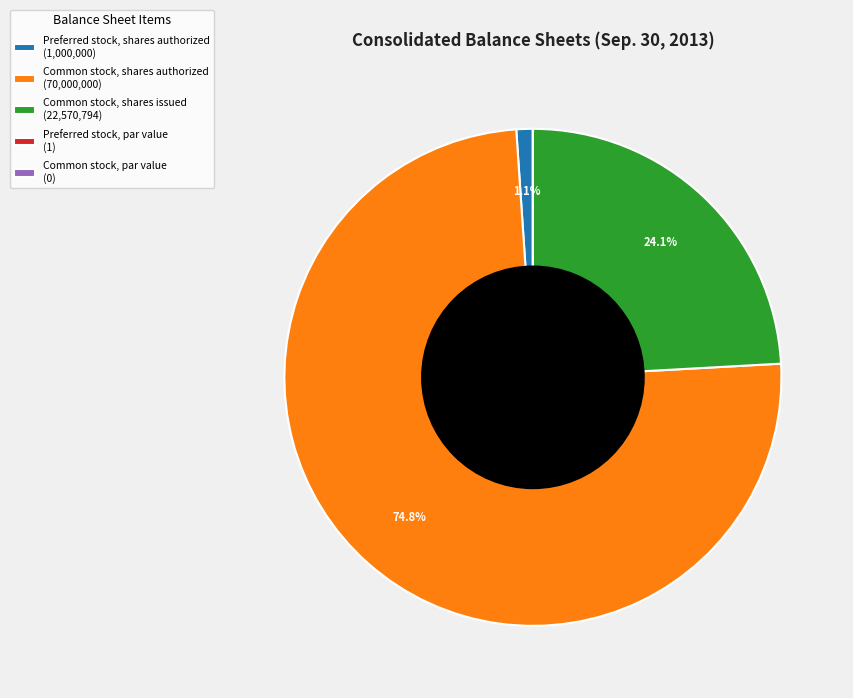

The Common stock, shares authorized slice represents 89% of the pie. True or false?

False